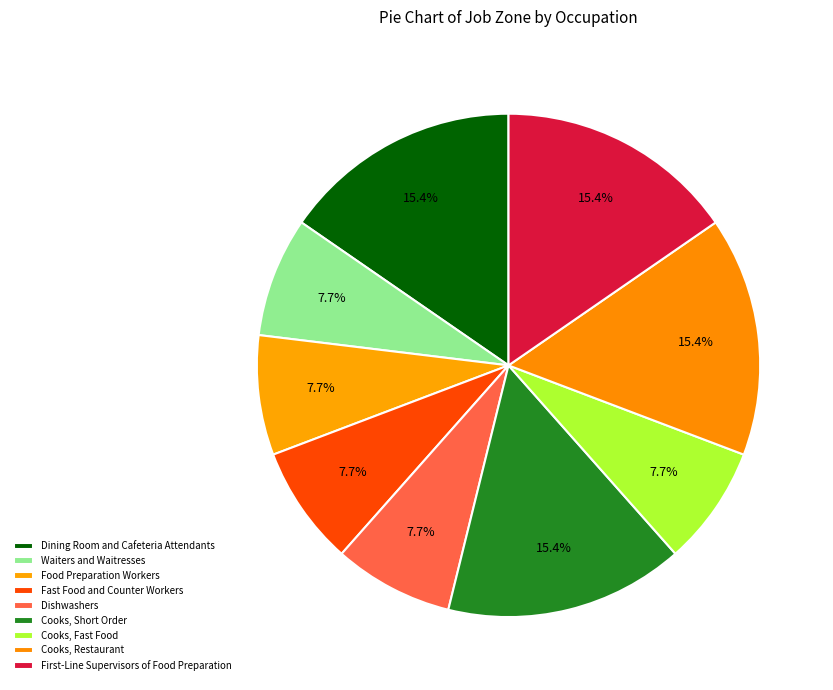

Is the sum of Dishwashers and Waiters and Waitresses greater than half?

No